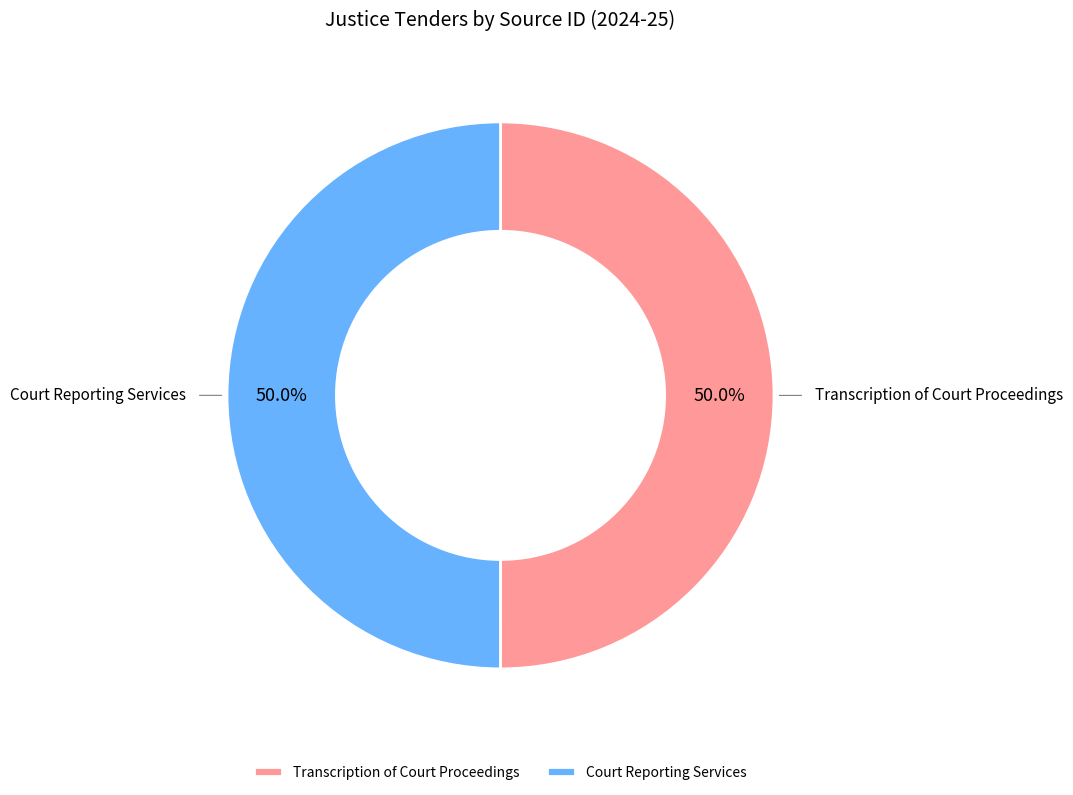

To the nearest percent, what portion does Court Reporting Services represent?

50%